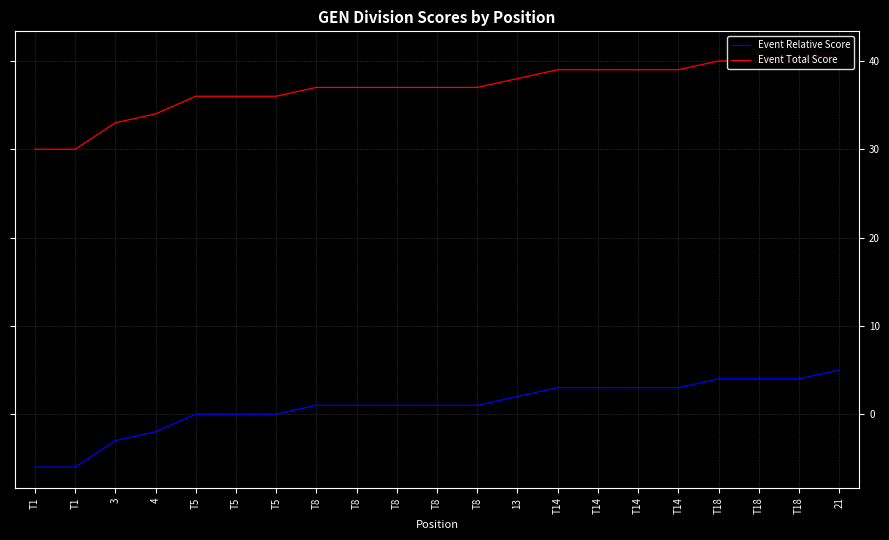

The value of Event Total Score at T8 is 37. True or false?

True